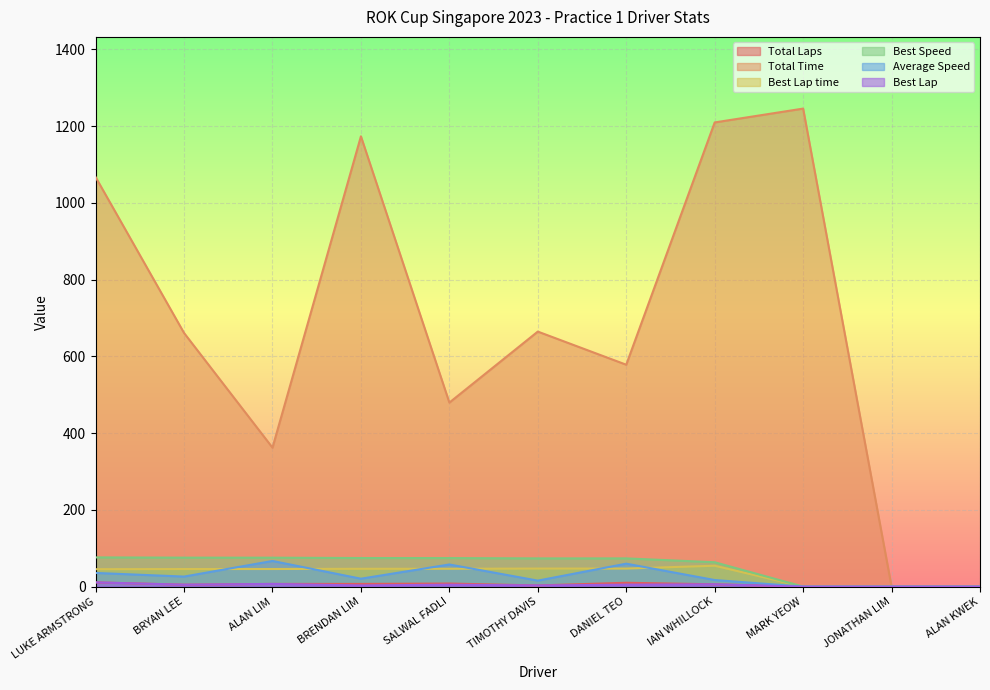

What is the difference between the maximum and minimum values in the Best Speed series?

76.1